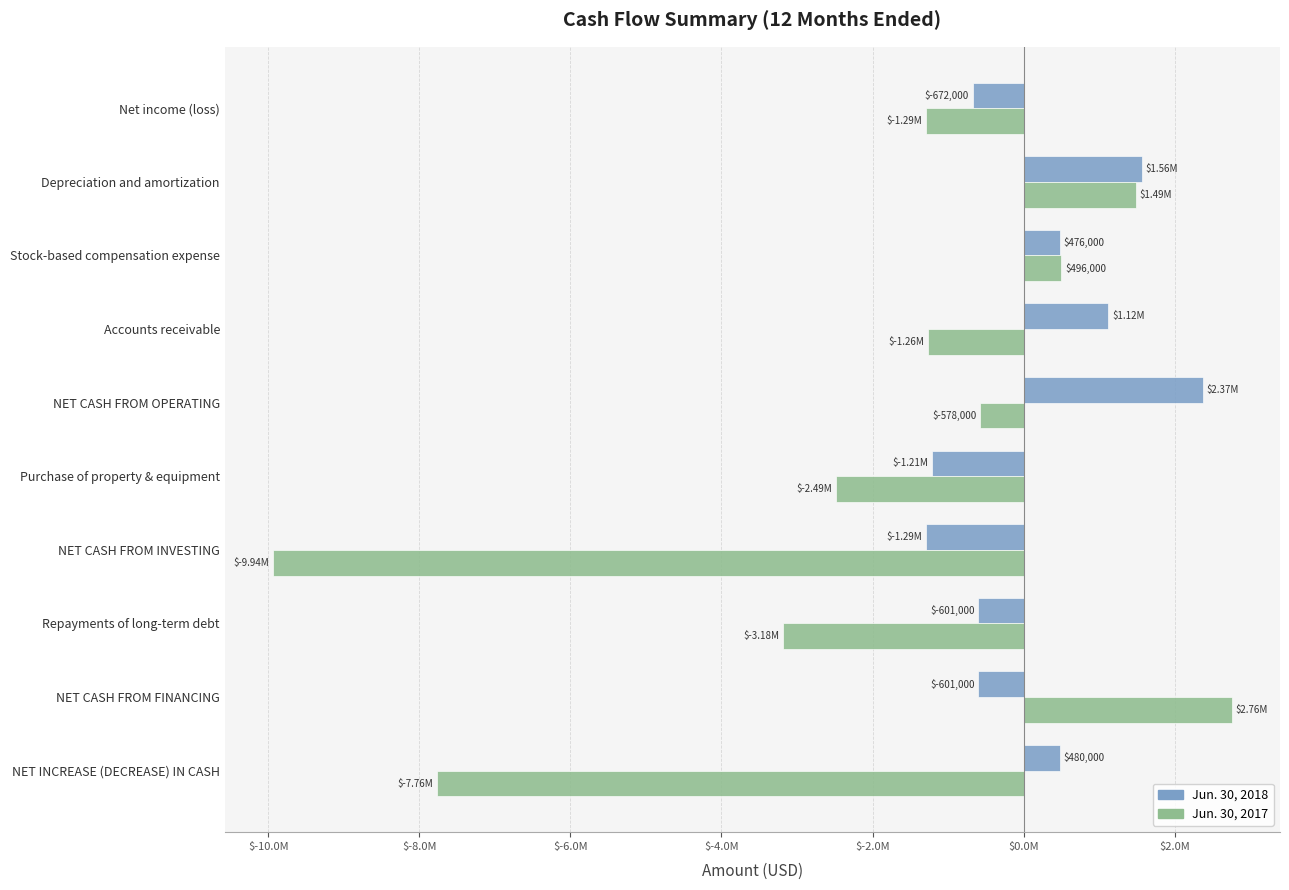

What are all the series names shown in the legend?

Jun. 30, 2018, Jun. 30, 2017